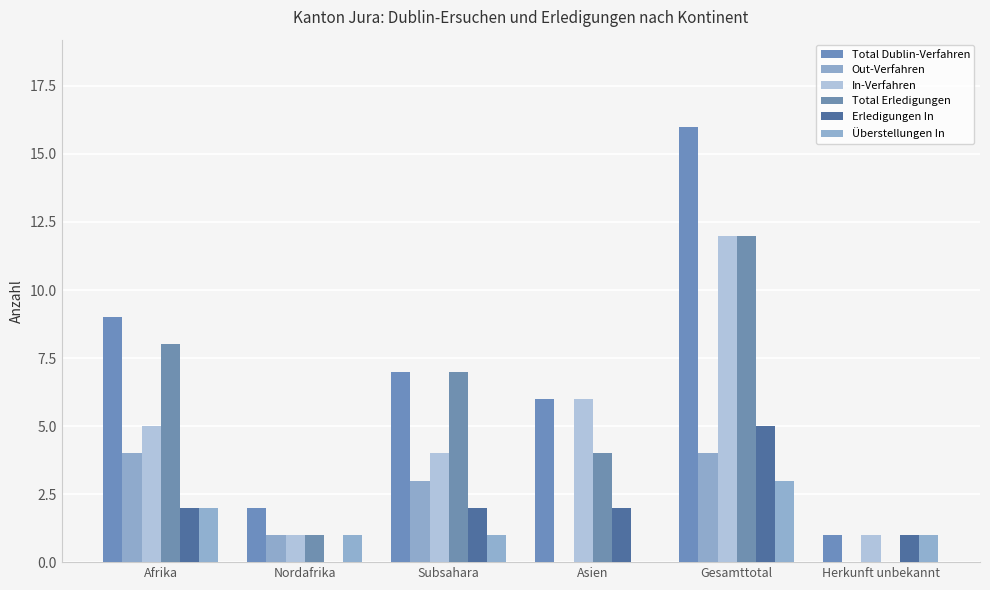

How many values in Total Erledigungen are above zero?

5